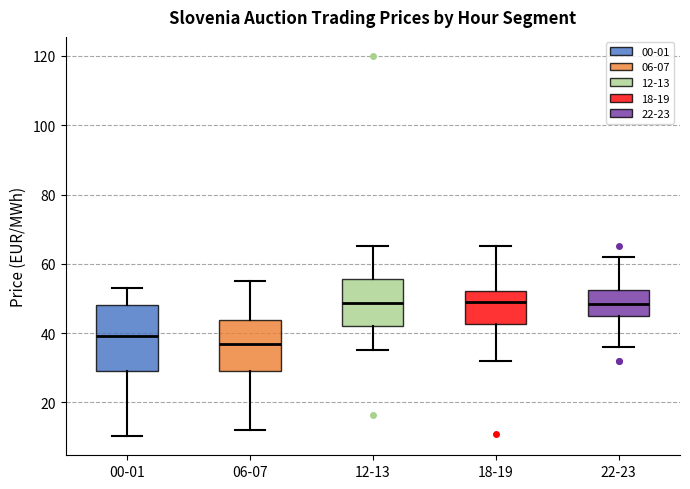

Which box has the lowest median line?

06-07